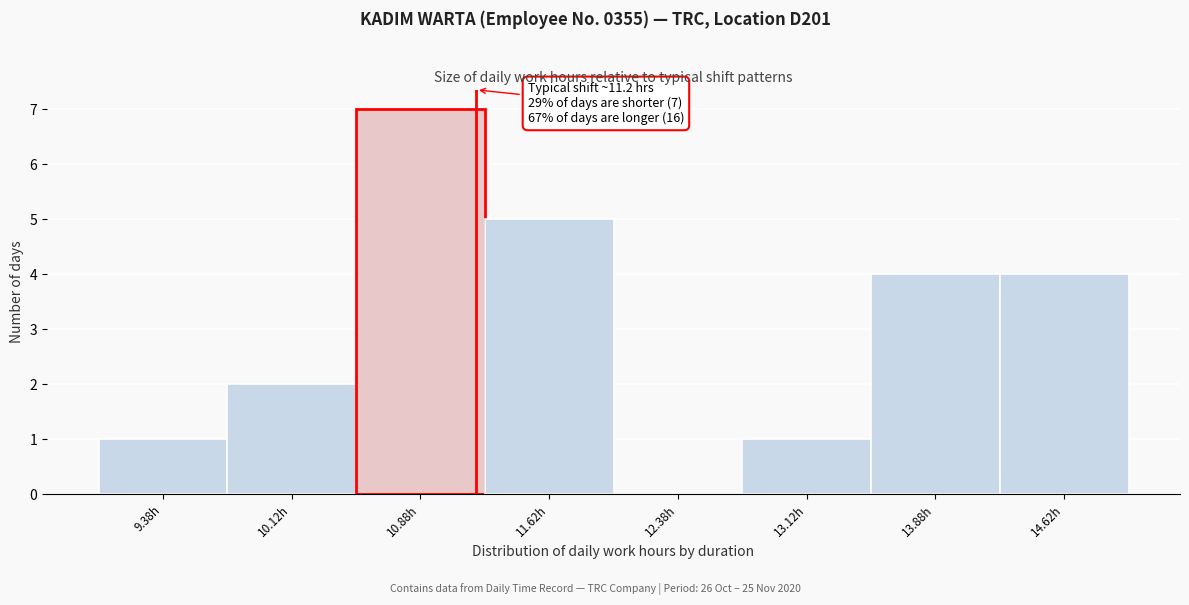

Which range on the x-axis has the tallest bar?

10.50 to 11.25